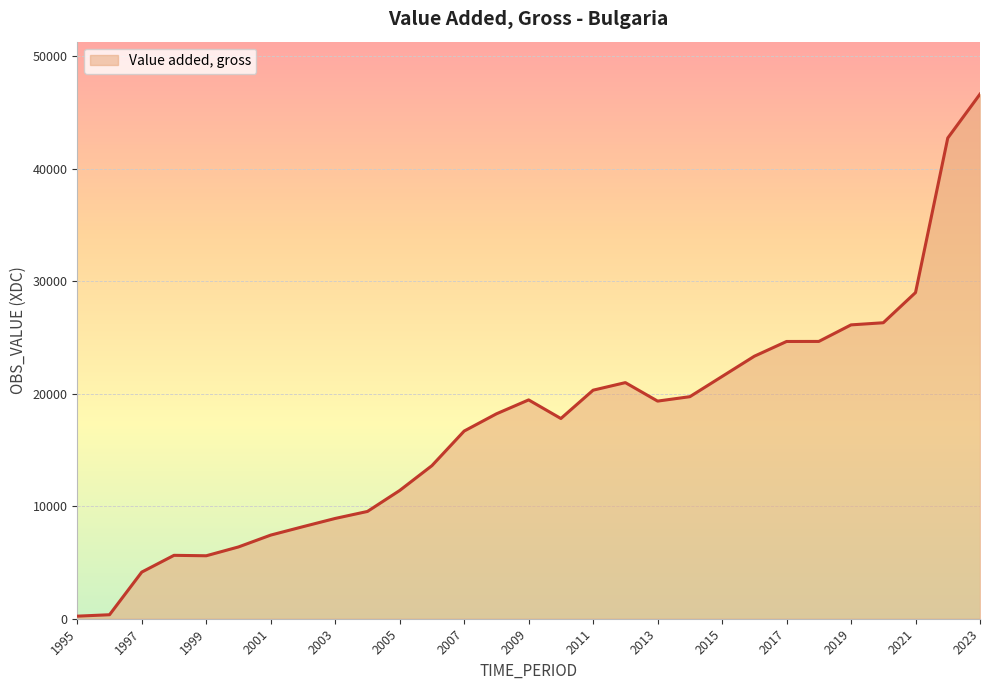

What is the maximum value shown in the chart?

46609.2